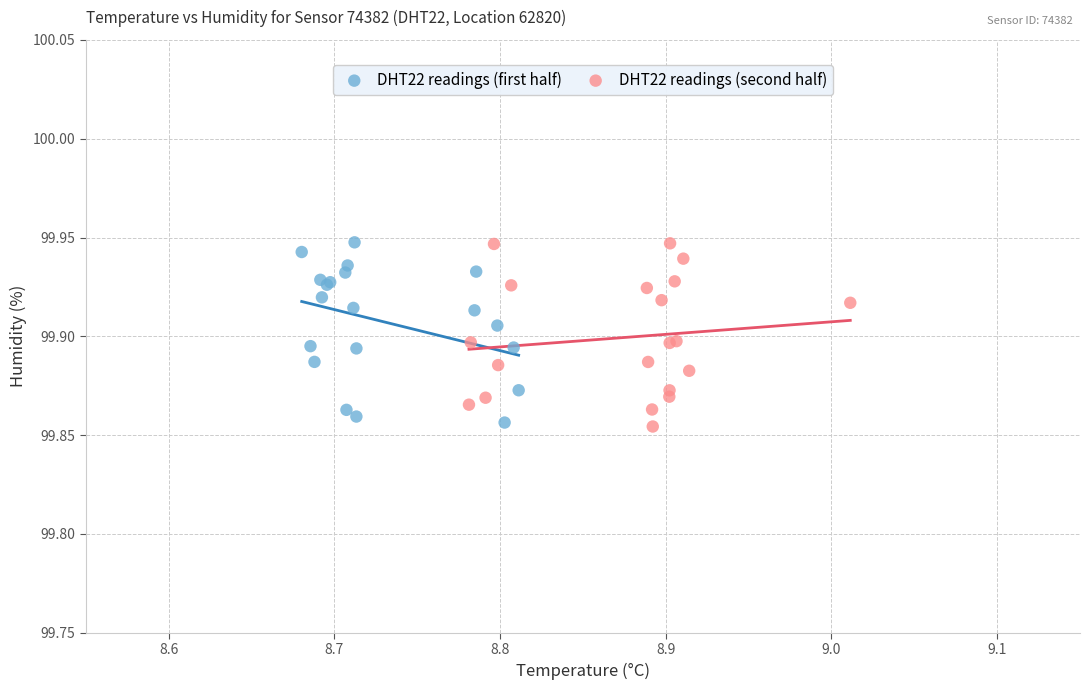

What are all the series names shown in the legend?

DHT22 readings (first half), DHT22 readings (second half)